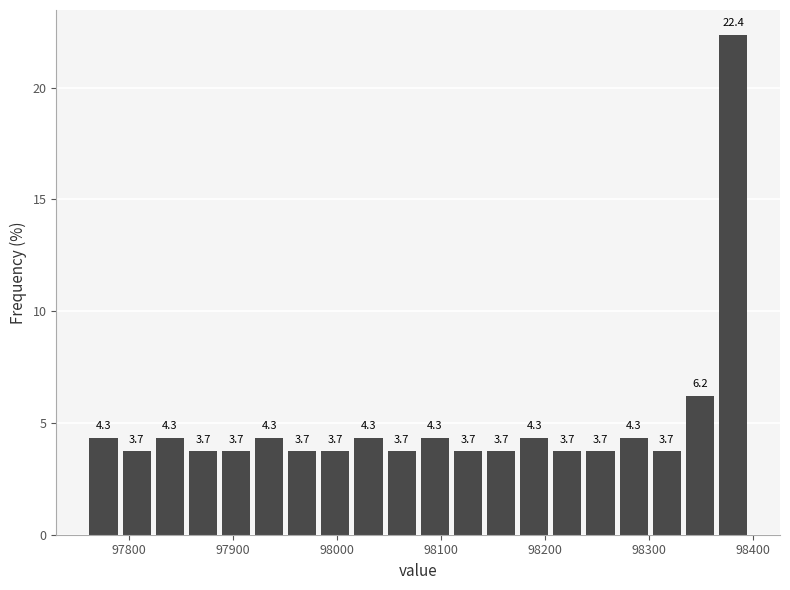

Read against the x-axis, roughly where is the centre of the tallest bar?

98380